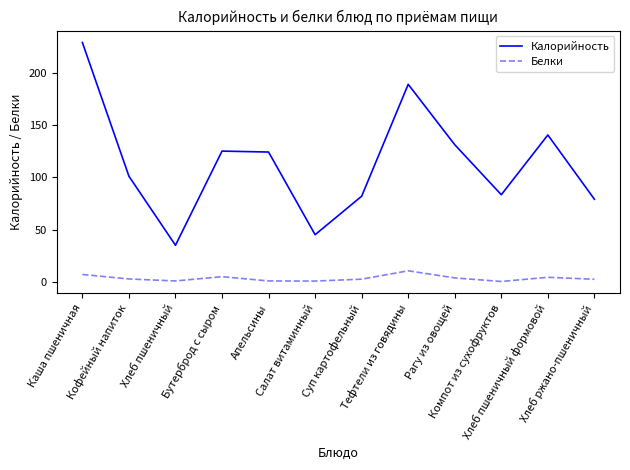

True or false: Белки and Калорийность intersect in this chart.

False